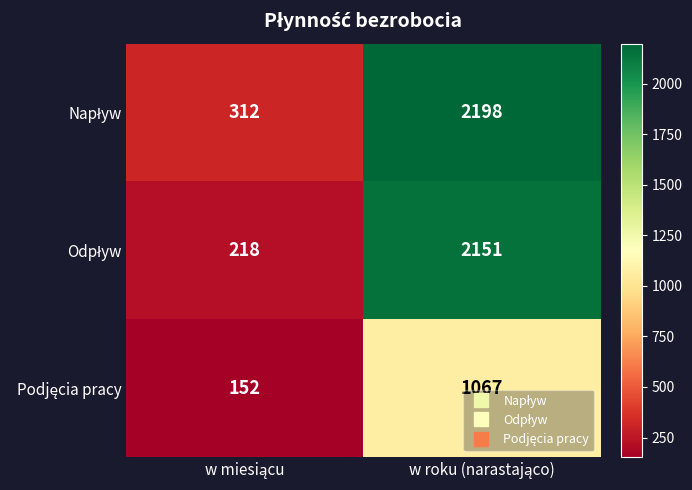

What is the minimum value shown in the chart?

152